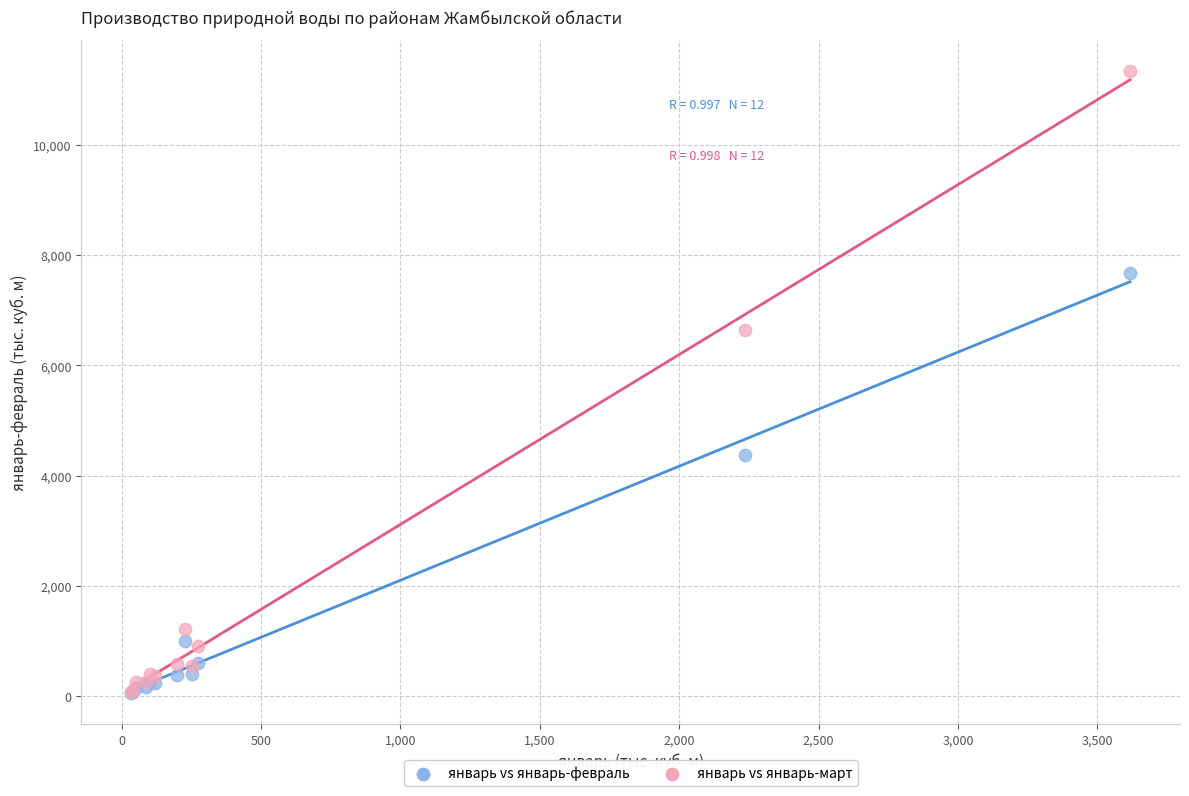

Across all series, what Y value is closest to 5699?

6642.7